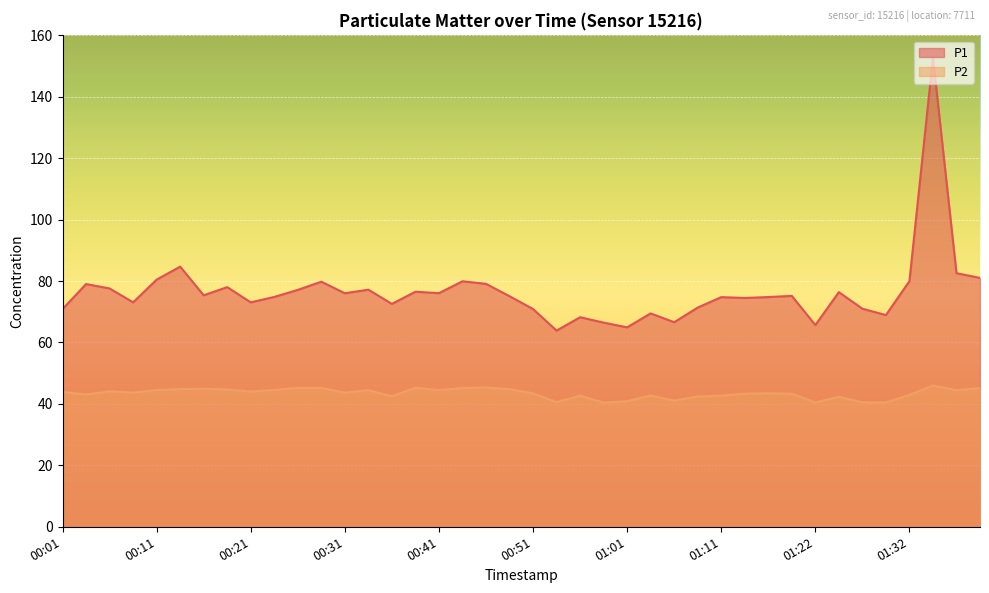

True or false: P2 and P1 intersect in this chart.

False